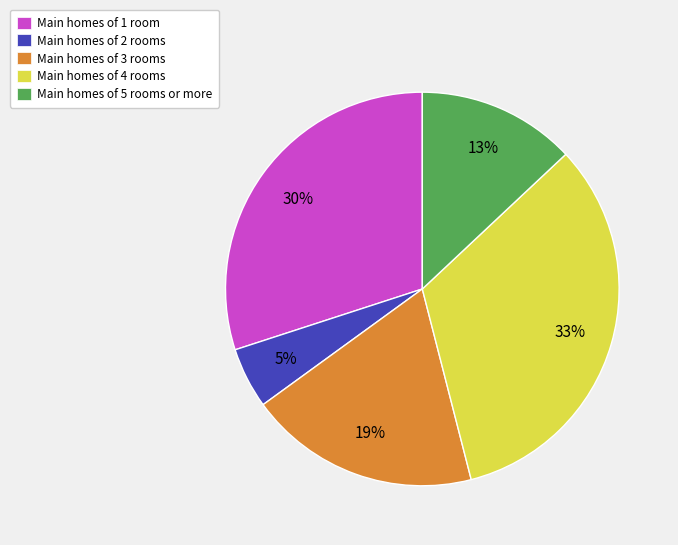

Rank the categories by value from lowest to highest.

Main homes of 2 rooms, Main homes of 5 rooms or more, Main homes of 3 rooms, Main homes of 1 room, Main homes of 4 rooms